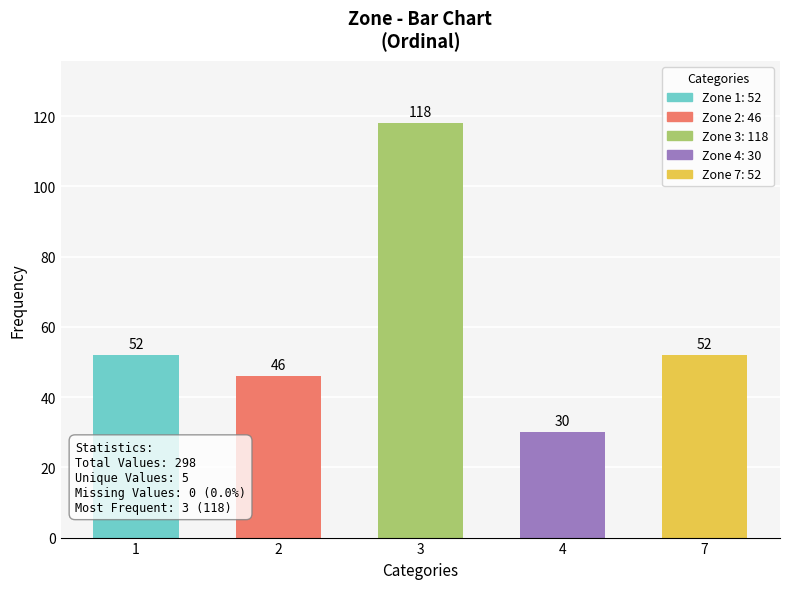

What is the minimum value shown in the chart?

30